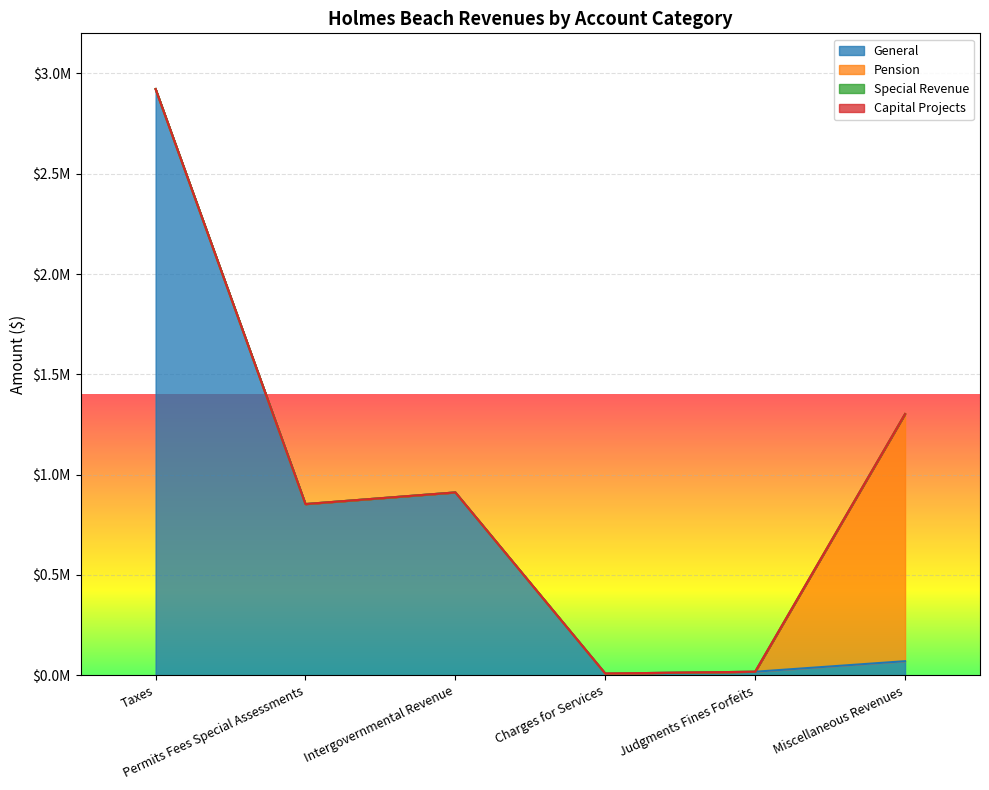

Does the chart display data point markers on the line(s)?

No